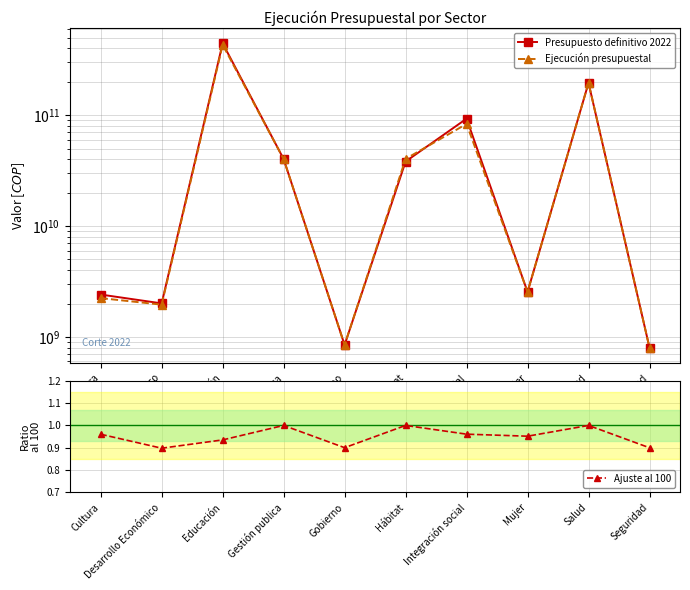

True or false: Presupuesto definitivo 2022 and Ajuste al 100 cross at least once.

False